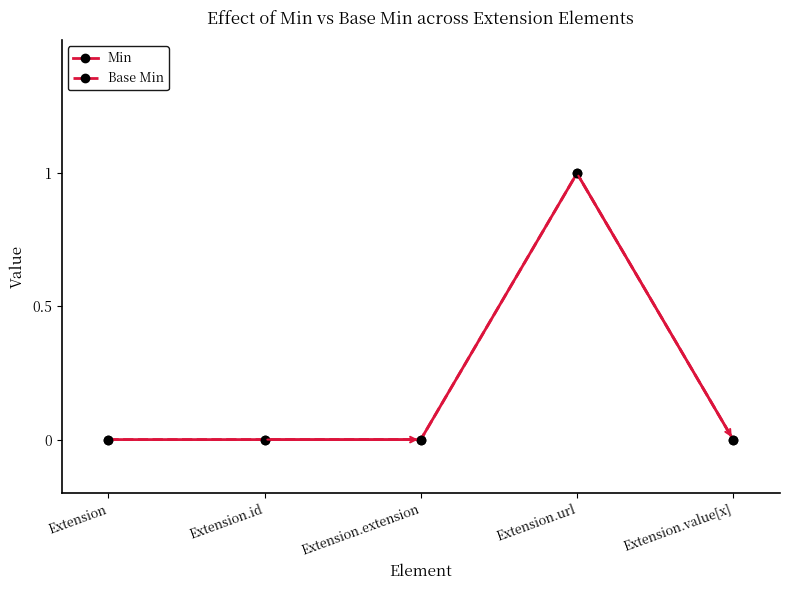

Is this an area chart (filled region under the line)?

No